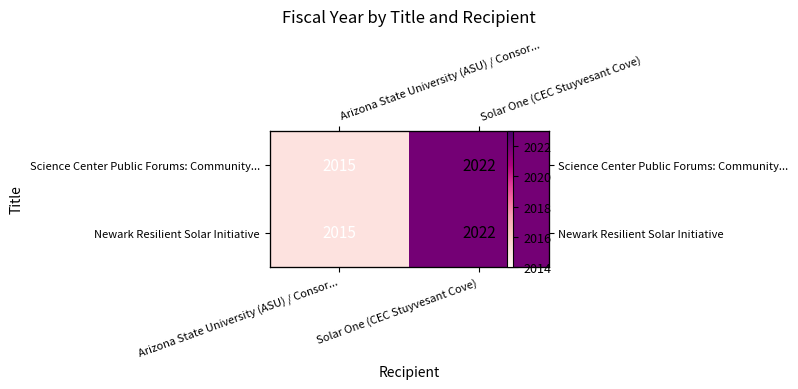

At Arizona State University (ASU) / Consor..., list the series in order from smallest to largest.

Science Center Public Forums: Community..., Newark Resilient Solar Initiative